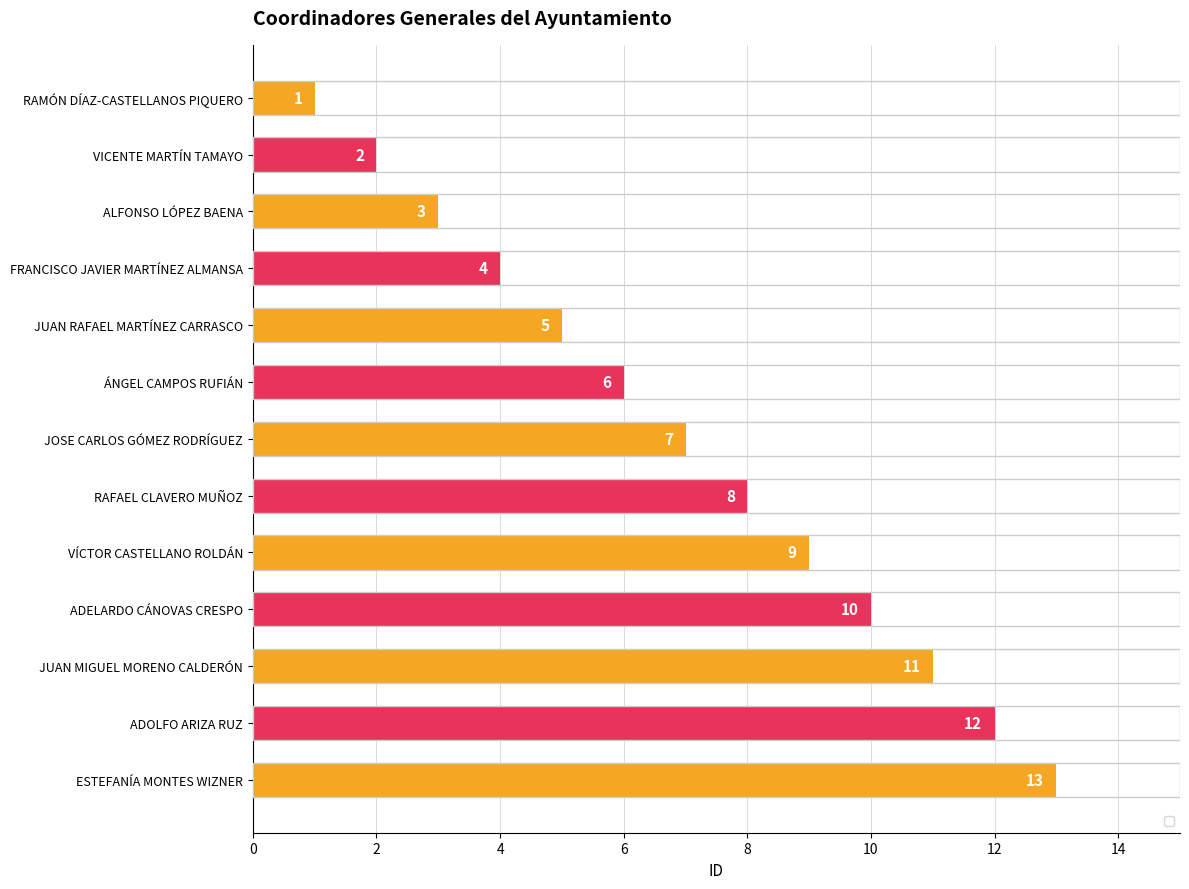

What is the value of the 13th bar from the top?

13